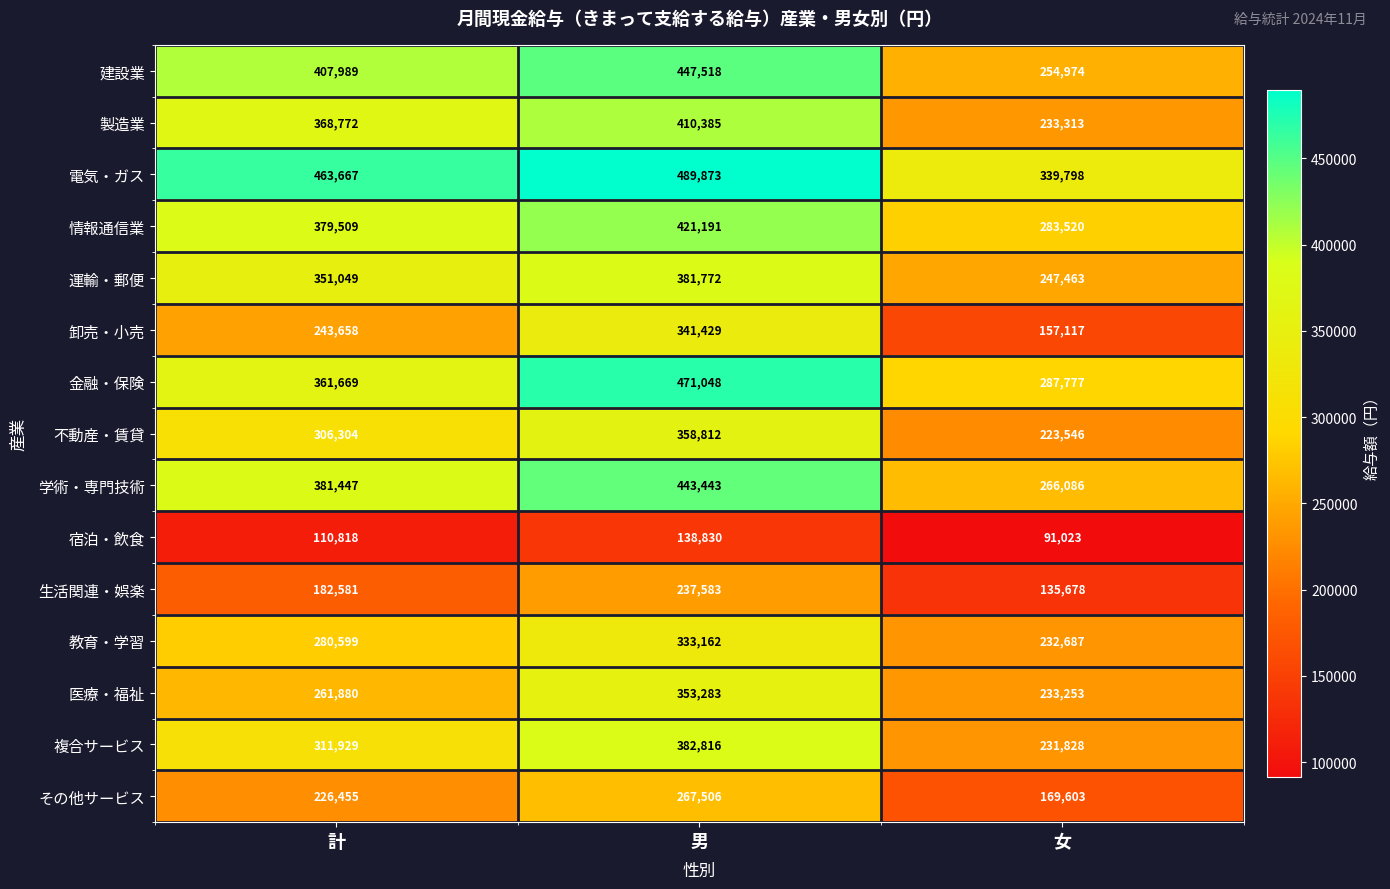

Rank the series at 計 from lowest to highest value.

宿泊・飲食, 生活関連・娯楽, その他サービス, 卸売・小売, 医療・福祉, 教育・学習, 不動産・賃貸, 複合サービス, 運輸・郵便, 金融・保険, 製造業, 情報通信業, 学術・専門技術, 建設業, 電気・ガス